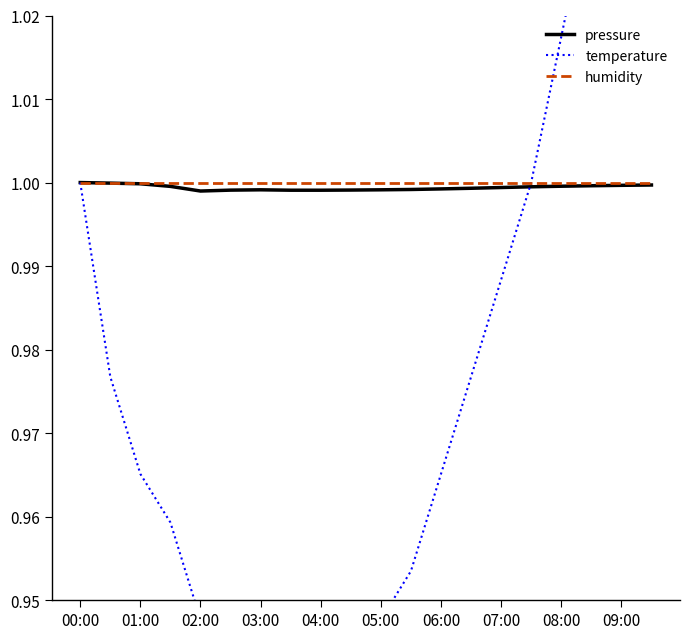

What are all the series names shown in the legend?

pressure, temperature, humidity